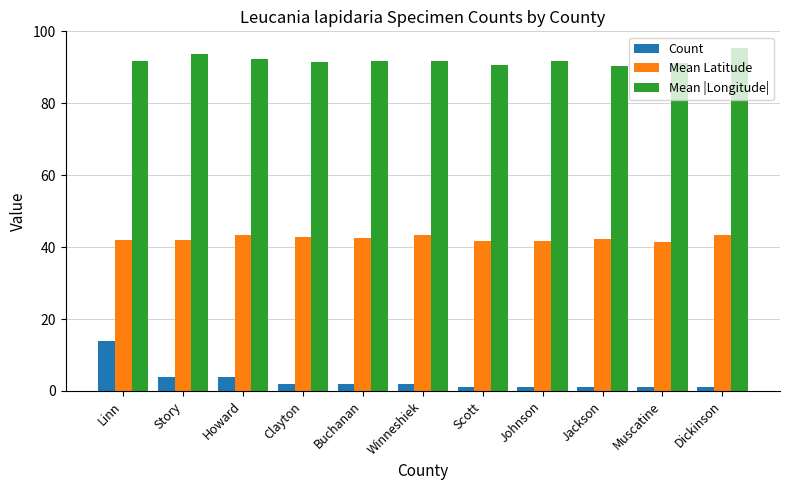

How many bars are there in total?

33